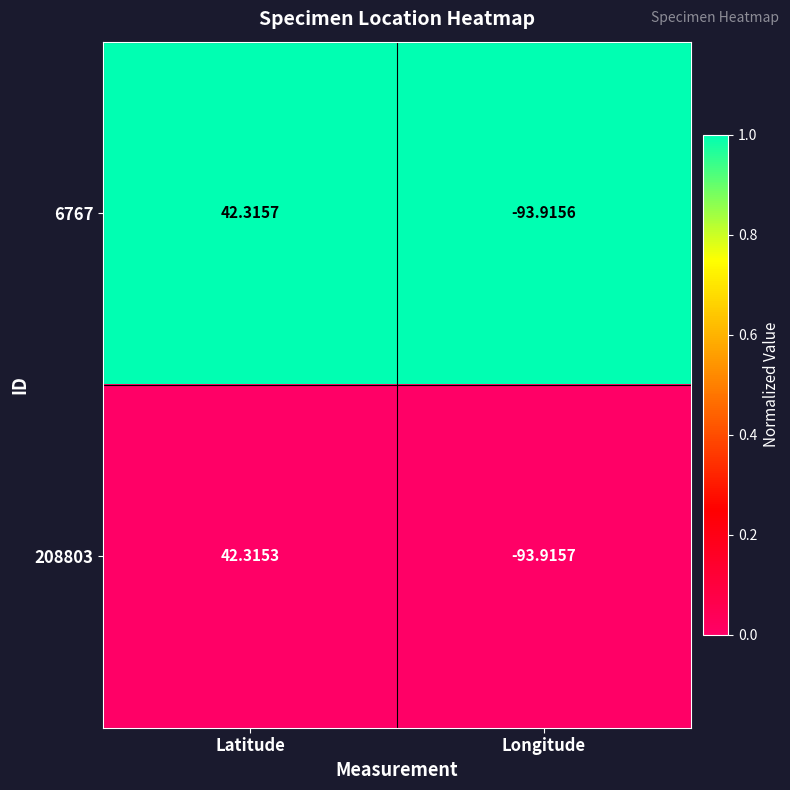

At which category is the sum across all series the highest?

Latitude